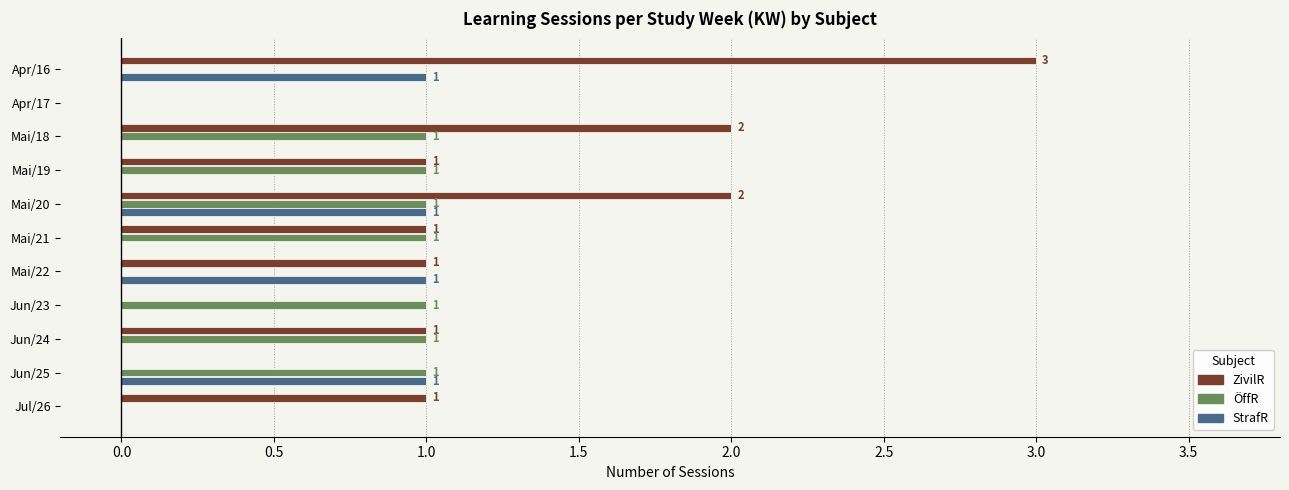

How many StrafR values are between 0 and 1?

11